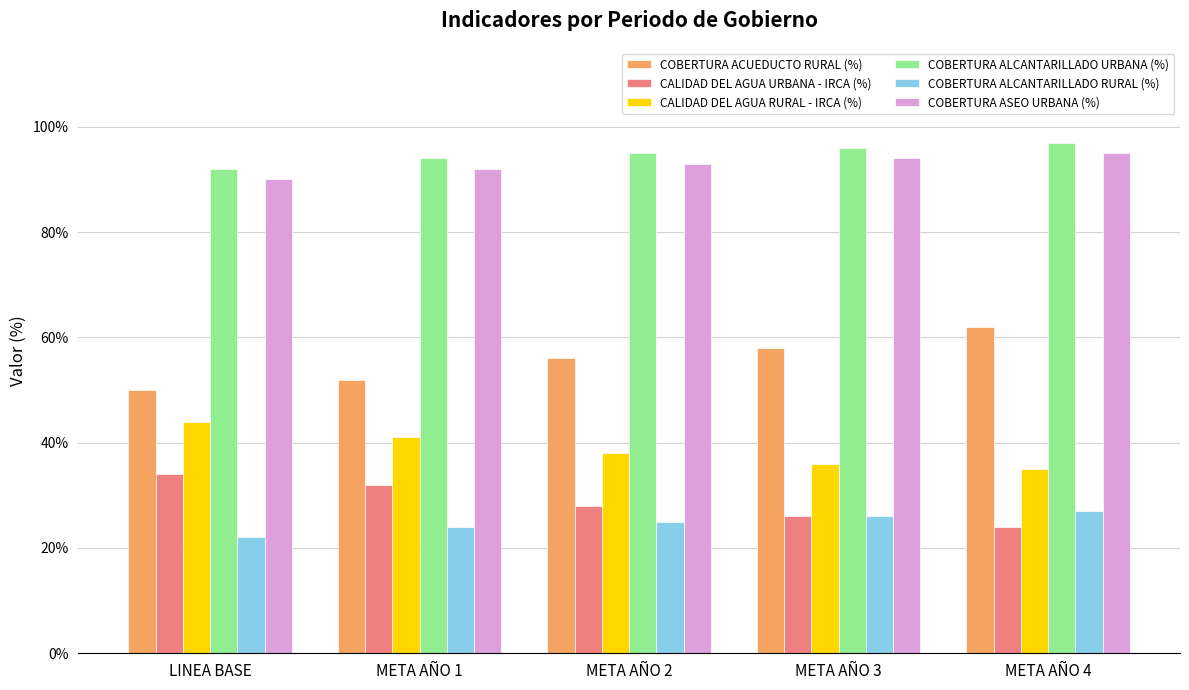

What is the label of the 4th bar from the right?

META AÑO 1